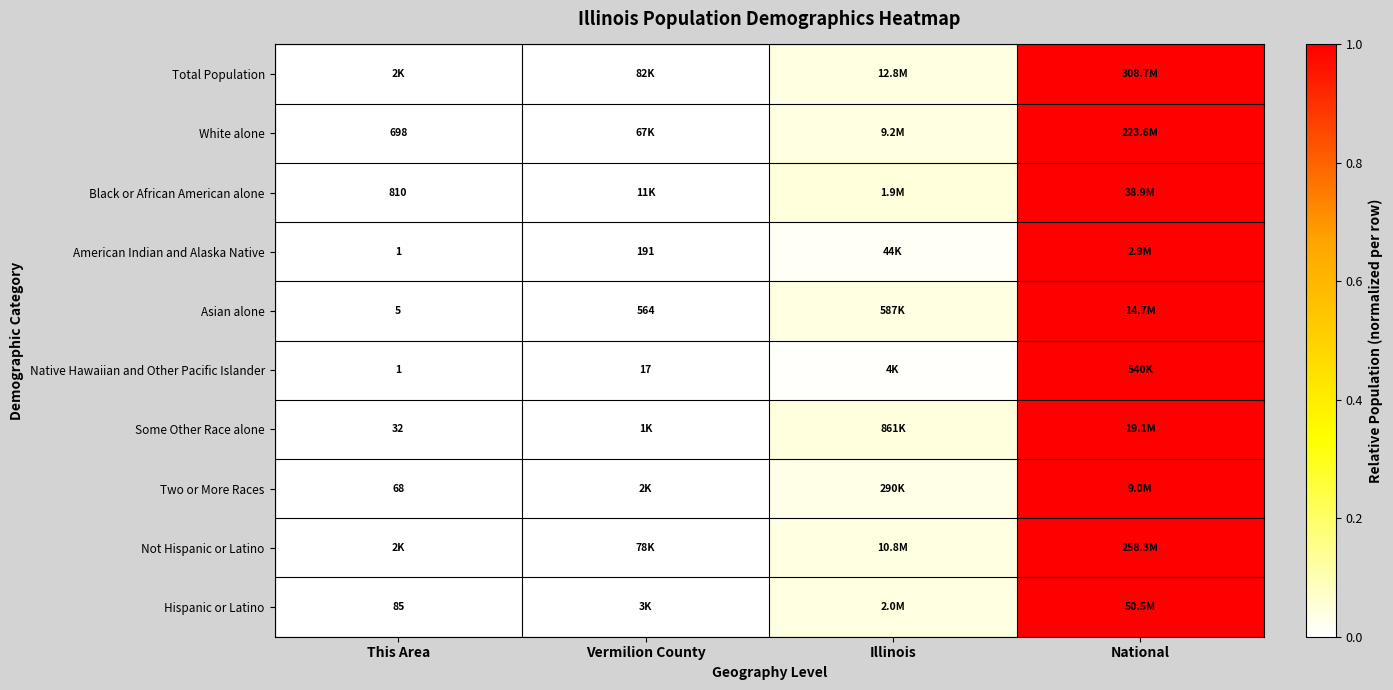

At how many categories does at least one series exceed 0?

3